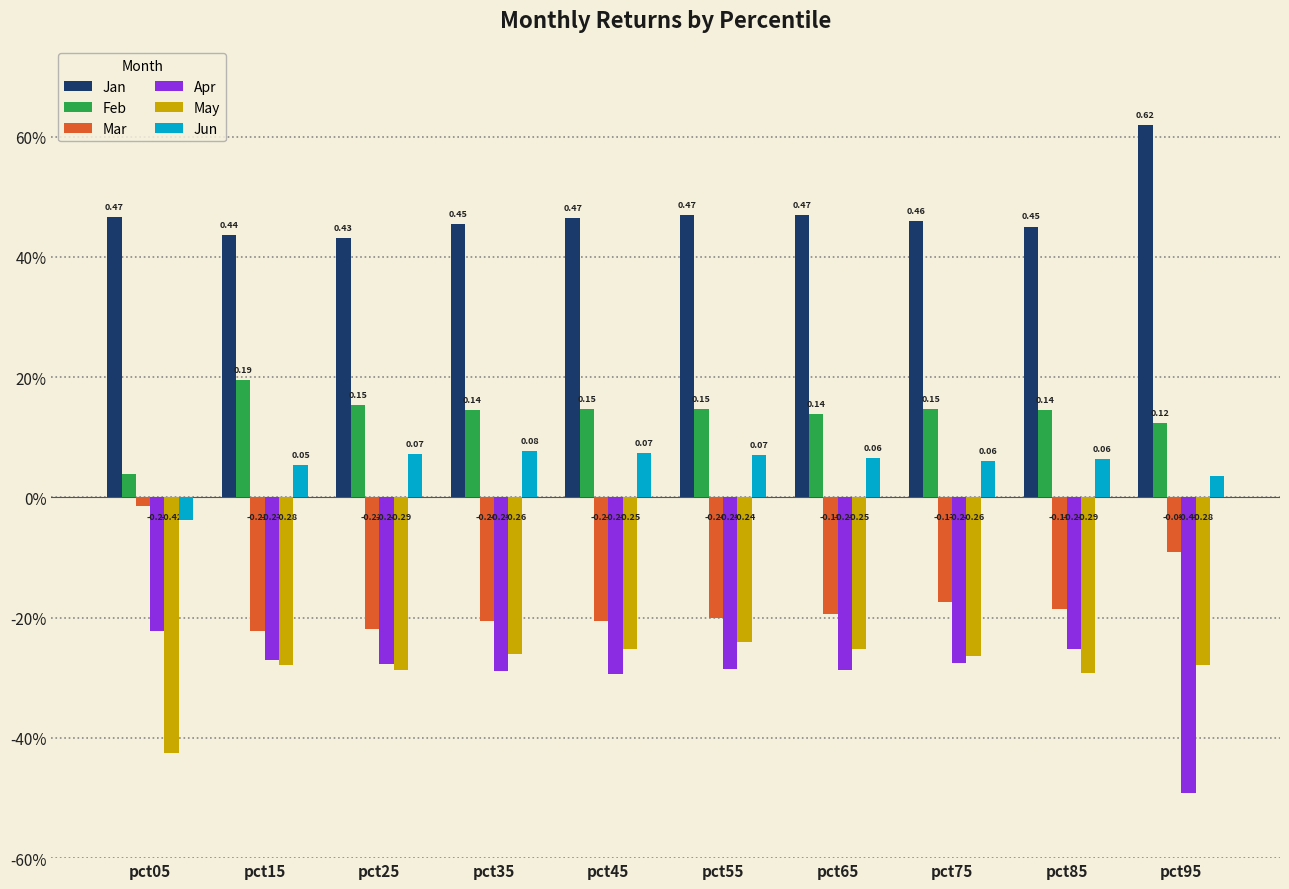

Which category has the highest value in the May series?

pct55